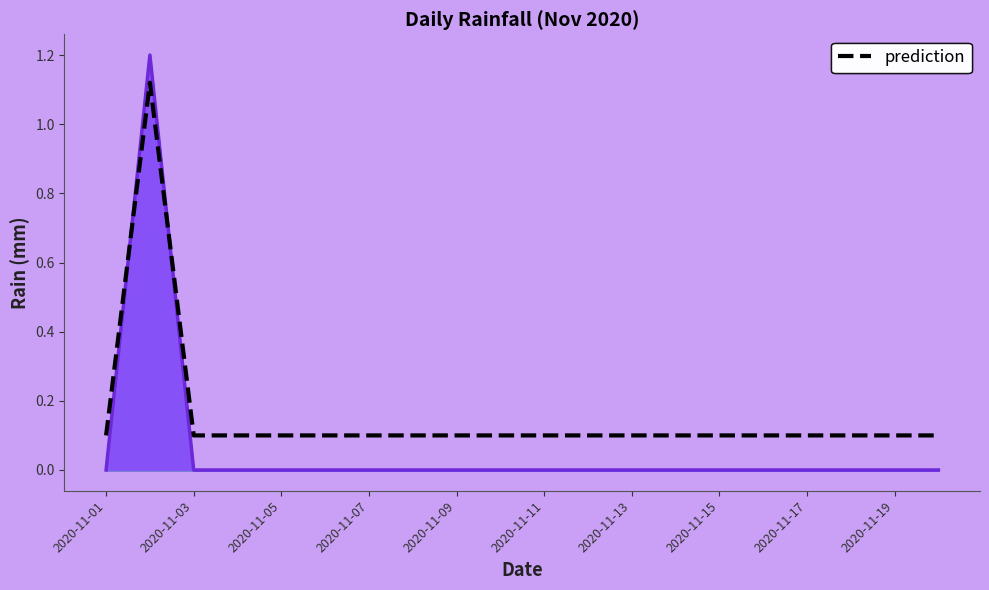

Which category has the lowest value across all series?

2020-11-01